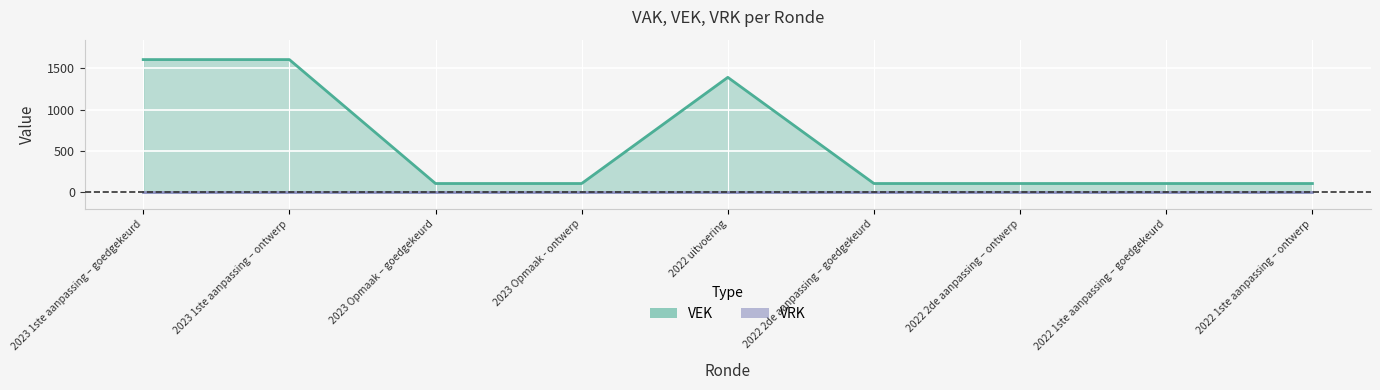

True or false: VRK has more than 0 points higher than both neighbors.

False